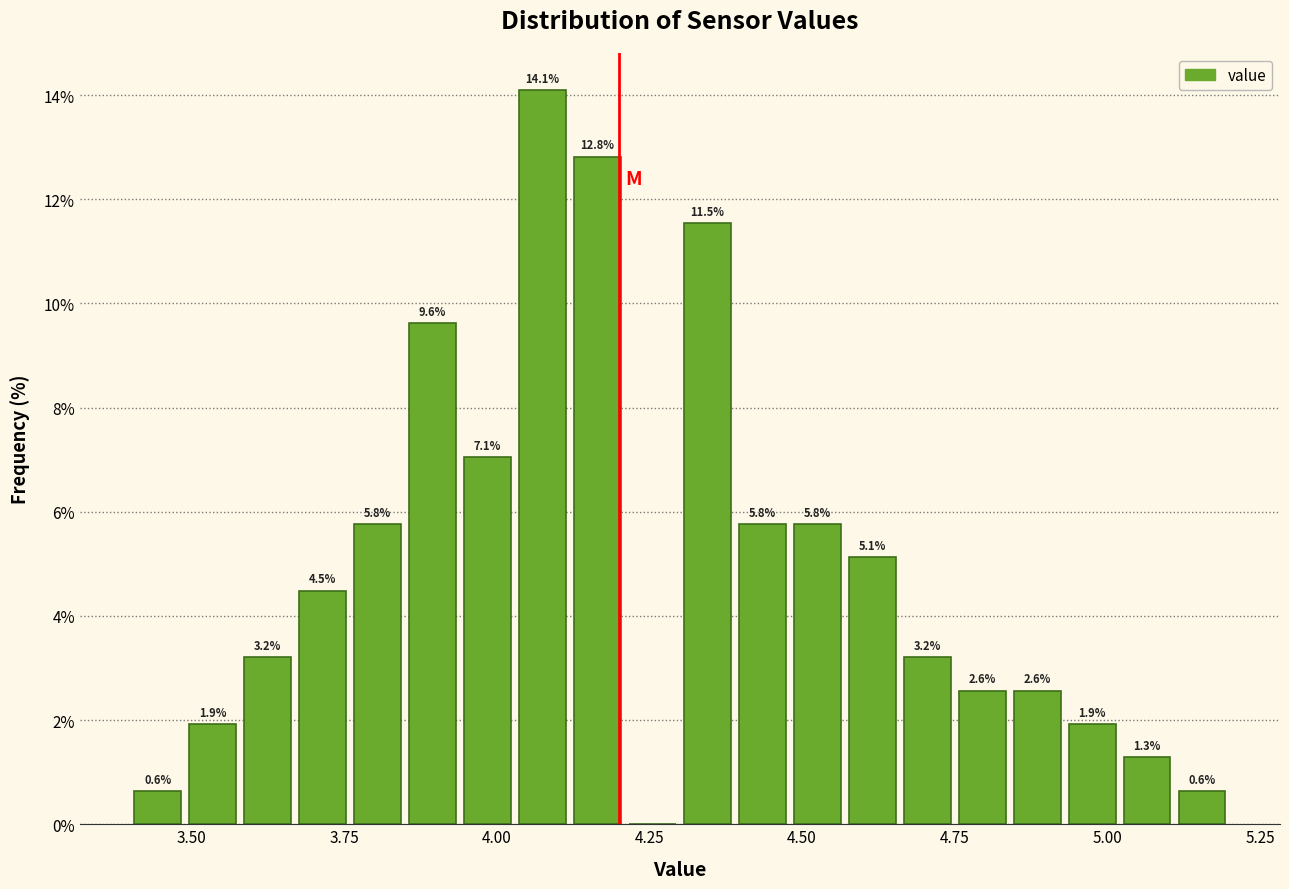

Around what value on the x-axis is the tallest bar? Give the approximate position of its centre, as read against the axis.

4.10